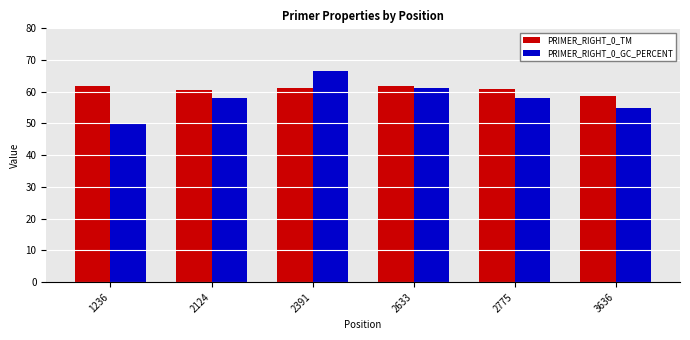

What is the minimum value shown in the chart?

50.0